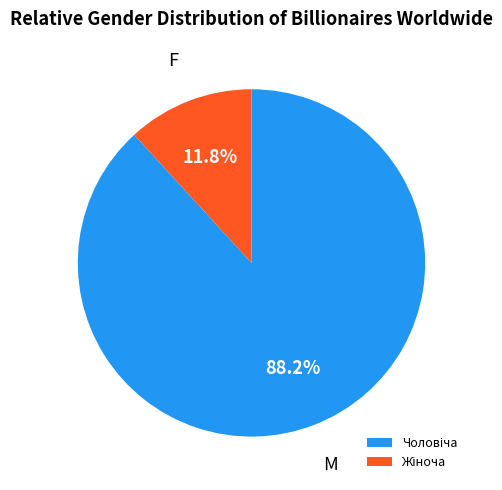

Is there a majority slice in this chart?

Yes